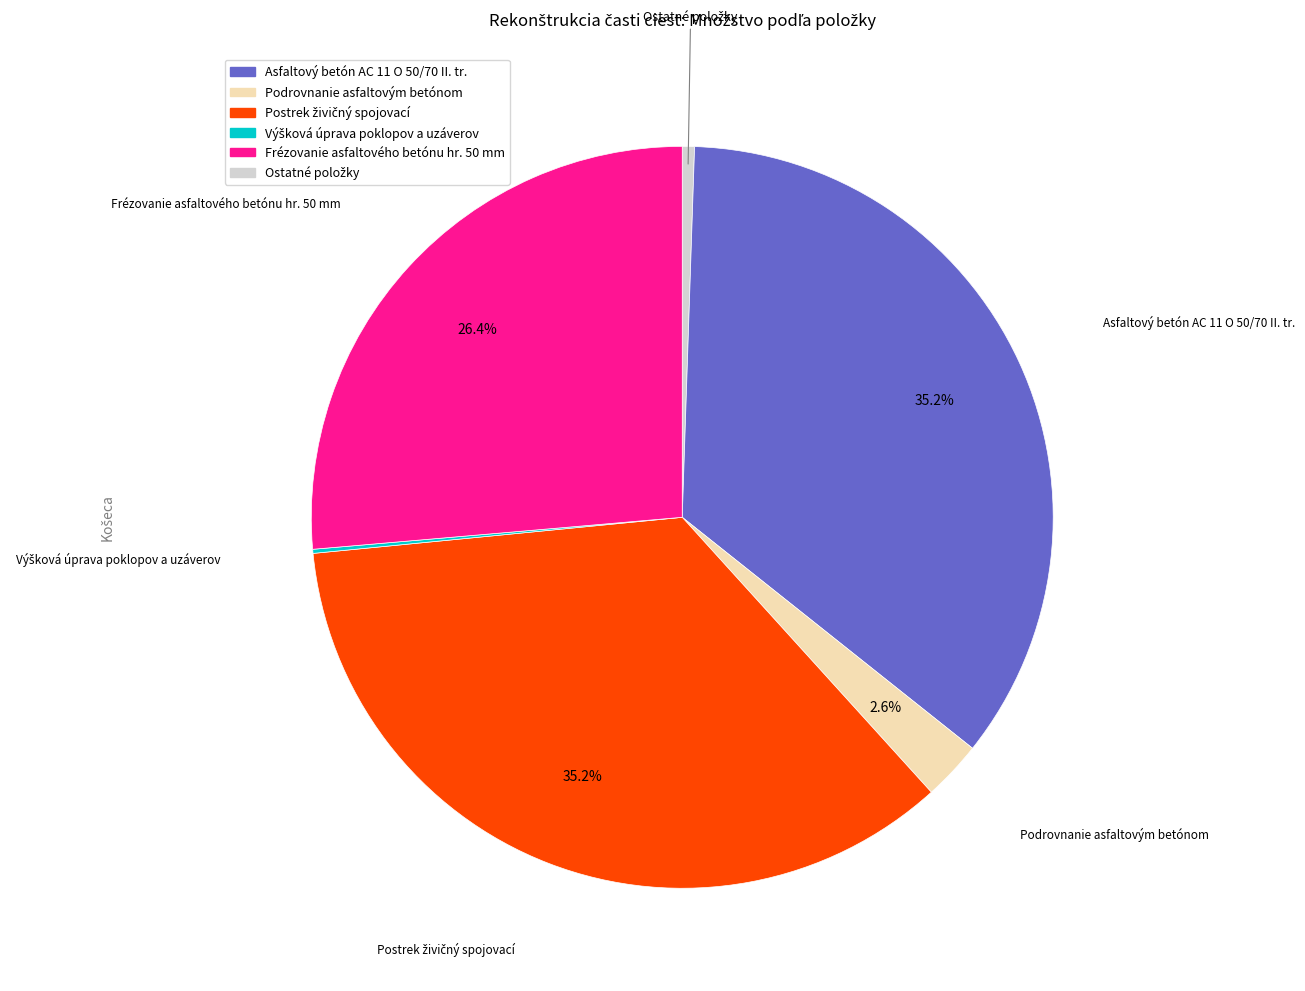

Is there any slice that represents more than half of the pie?

No